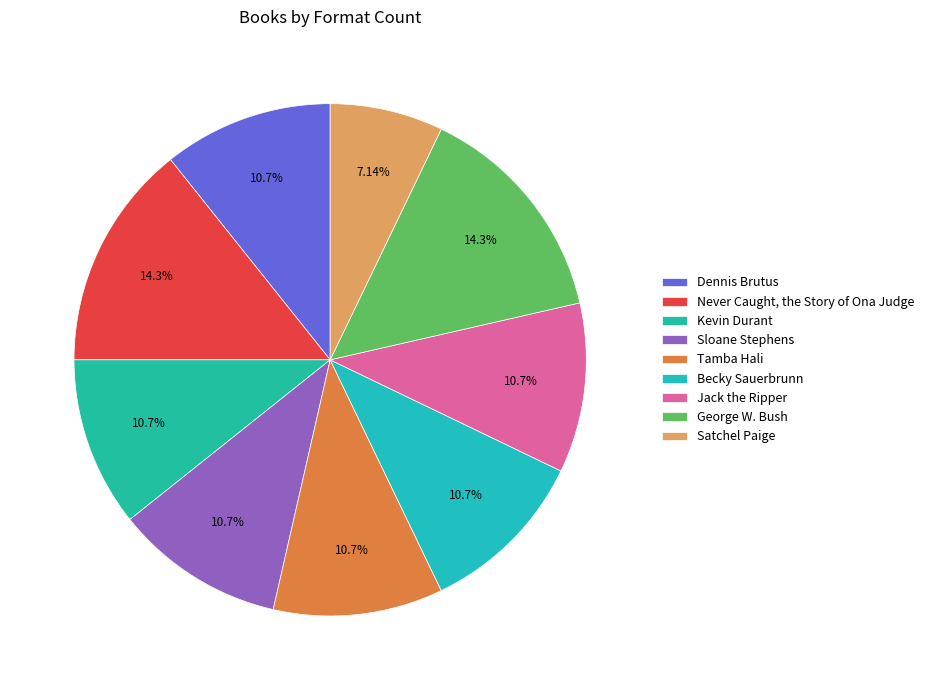

Approximately how many times larger is the value at Tamba Hali compared to Satchel Paige?

1.5